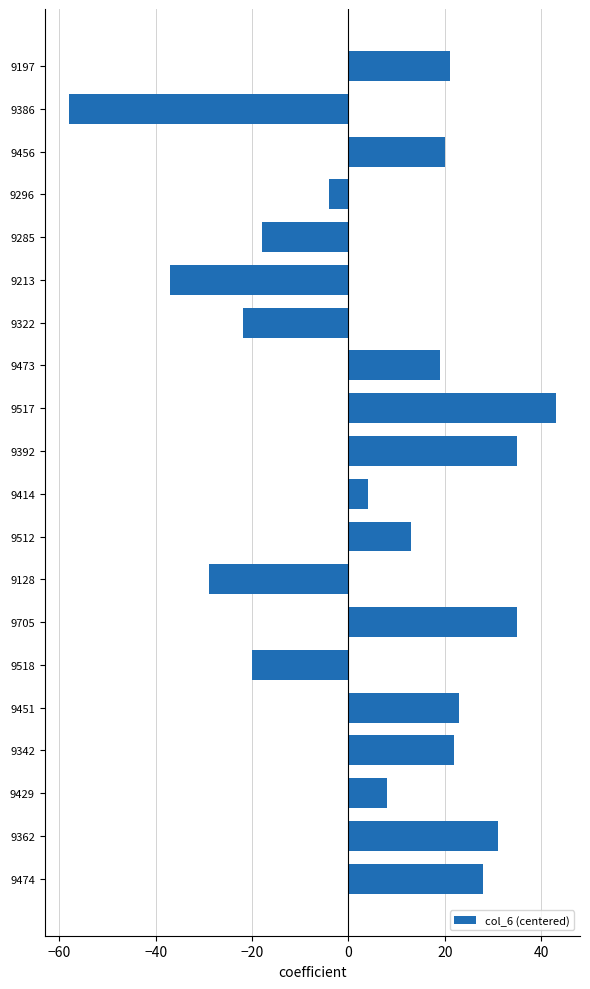

What position from the bottom is 9213?

15